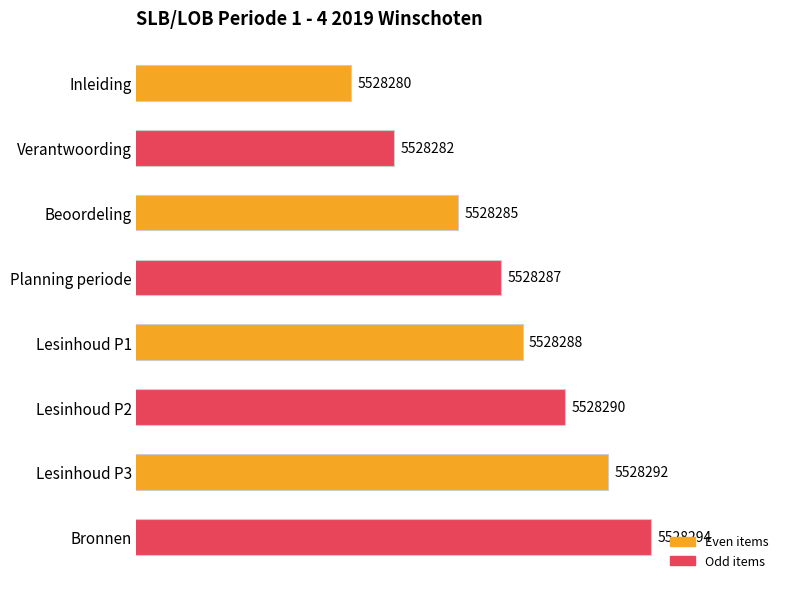

Does the chart contain any negative values?

No